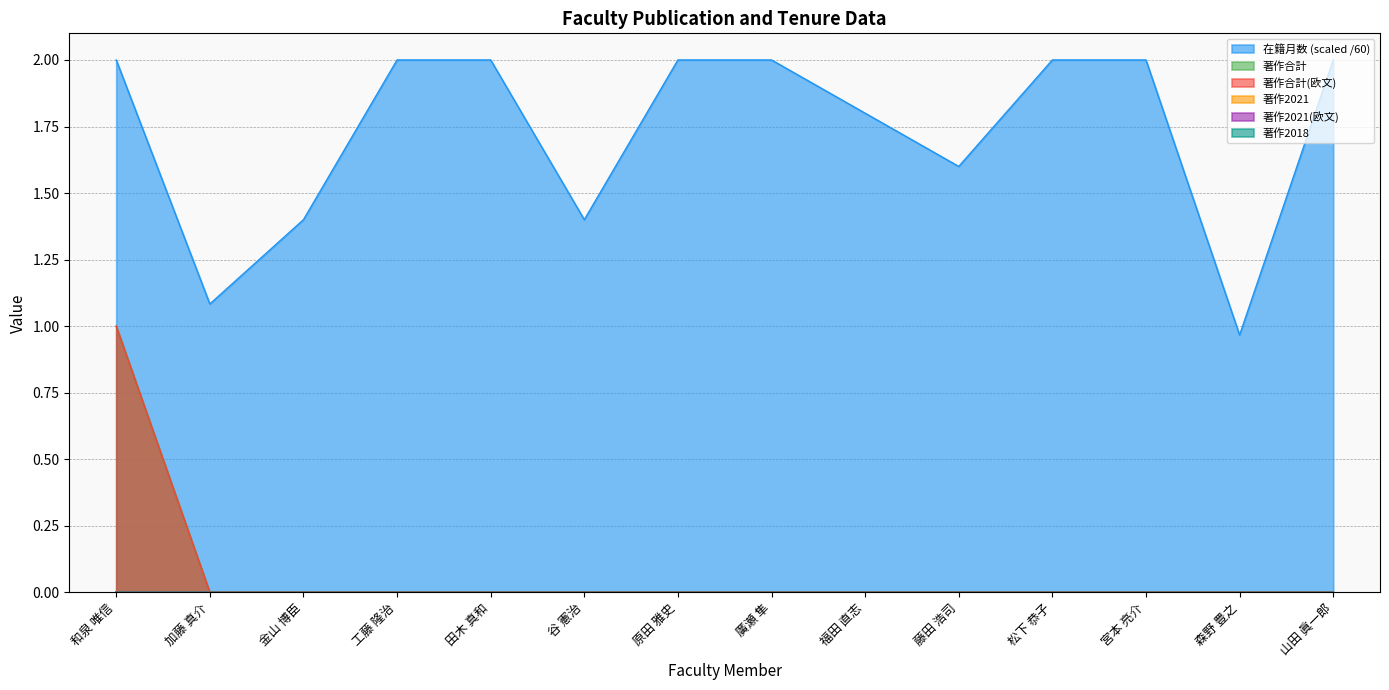

True or false: 在籍月数 has more than 2 interior local peaks.

False